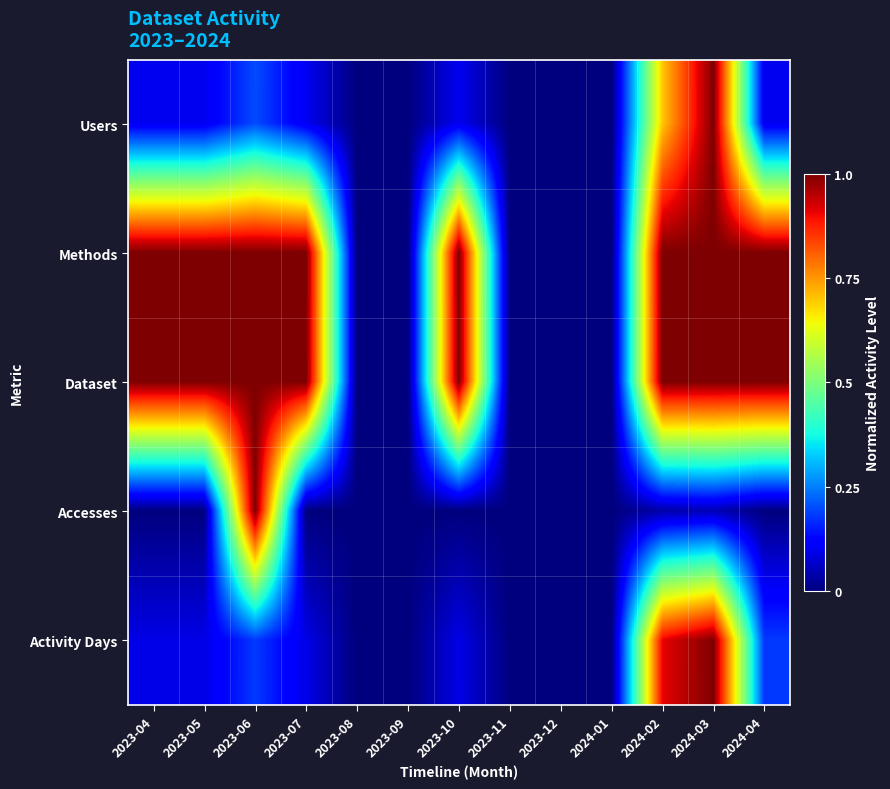

Reading left to right, transcribe all the data shown in this chart.

Users: 2023-04=0.1	2023-05=0.1	2023-06=0.2	2023-07=0.1	2023-08=0.0	2023-09=0.0	2023-10=0.1	2023-11=0.0	2023-12=0.0	2024-01=0.0	2024-02=0.7	2024-03=1.0	2024-04=0.1
Methods: 2023-04=1.0	2023-05=1.0	2023-06=1.0	2023-07=1.0	2023-08=0.0	2023-09=0.0	2023-10=1.0	2023-11=0.0	2023-12=0.0	2024-01=0.0	2024-02=1.0	2024-03=1.0	2024-04=1.0
Dataset: 2023-04=1.0	2023-05=1.0	2023-06=1.0	2023-07=1.0	2023-08=0.0	2023-09=0.0	2023-10=1.0	2023-11=0.0	2023-12=0.0	2024-01=0.0	2024-02=1.0	2024-03=1.0	2024-04=1.0
Accesses: 2023-04=0.0	2023-05=0.0	2023-06=1.0	2023-07=0.0	2023-08=0.0	2023-09=0.0	2023-10=0.0	2023-11=0.0	2023-12=0.0	2024-01=0.0	2024-02=0.0	2024-03=0.0	2024-04=0.0
Activity Days: 2023-04=0.1	2023-05=0.1	2023-06=0.2	2023-07=0.1	2023-08=0.0	2023-09=0.0	2023-10=0.1	2023-11=0.0	2023-12=0.0	2024-01=0.0	2024-02=0.9	2024-03=1.0	2024-04=0.2